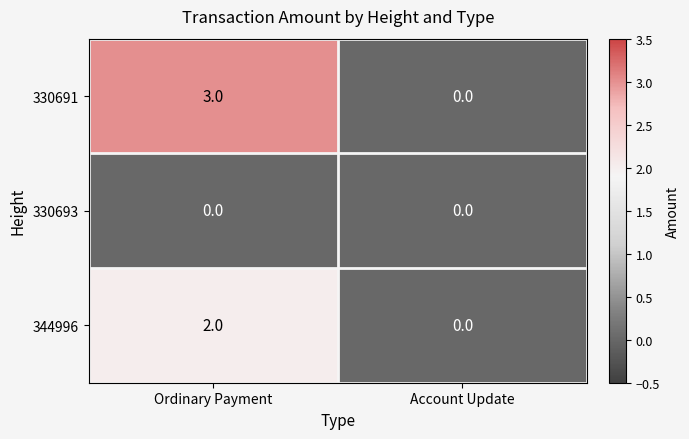

At which label does 330691 reach its peak?

Ordinary Payment